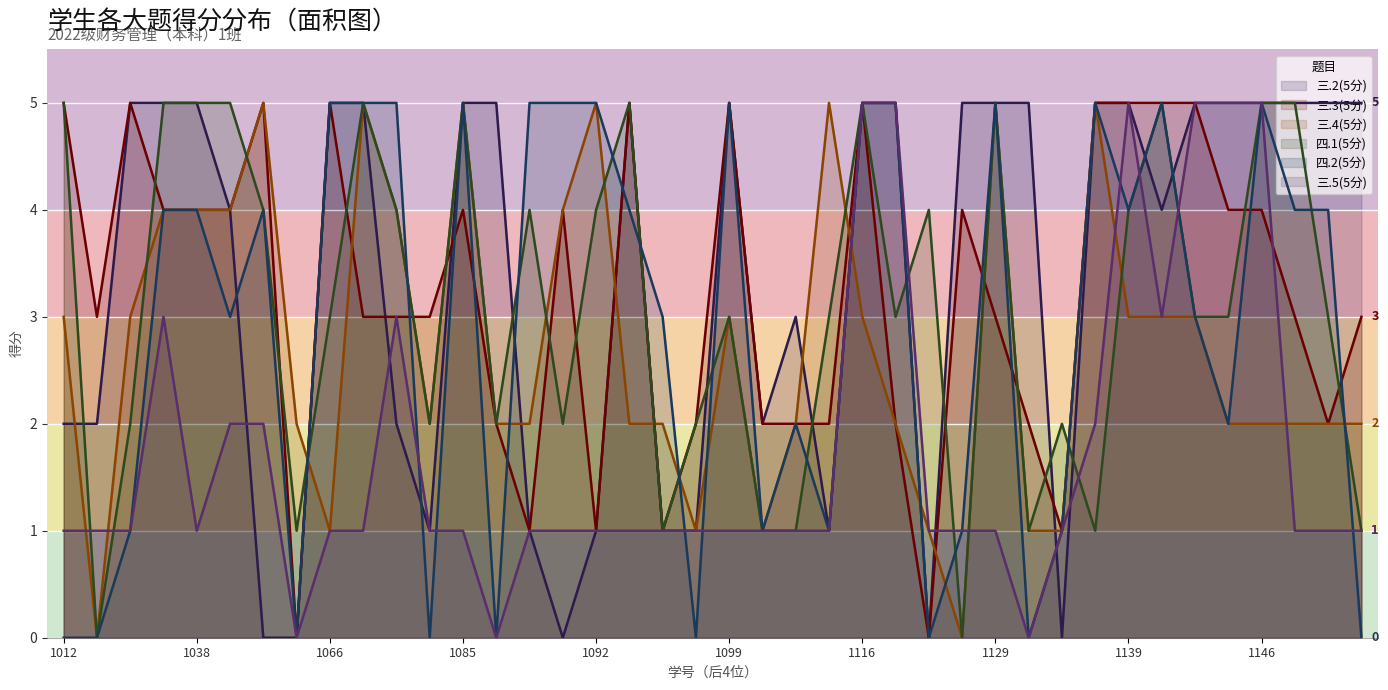

The 四.1(5分) series shows 5 at 1146. True or false?

True